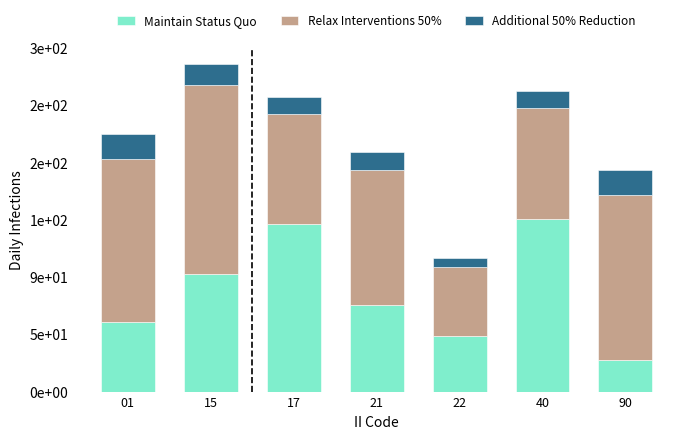

What are all the series names shown in the legend?

Maintain Status Quo, Relax Interventions 50%, Additional 50% Reduction